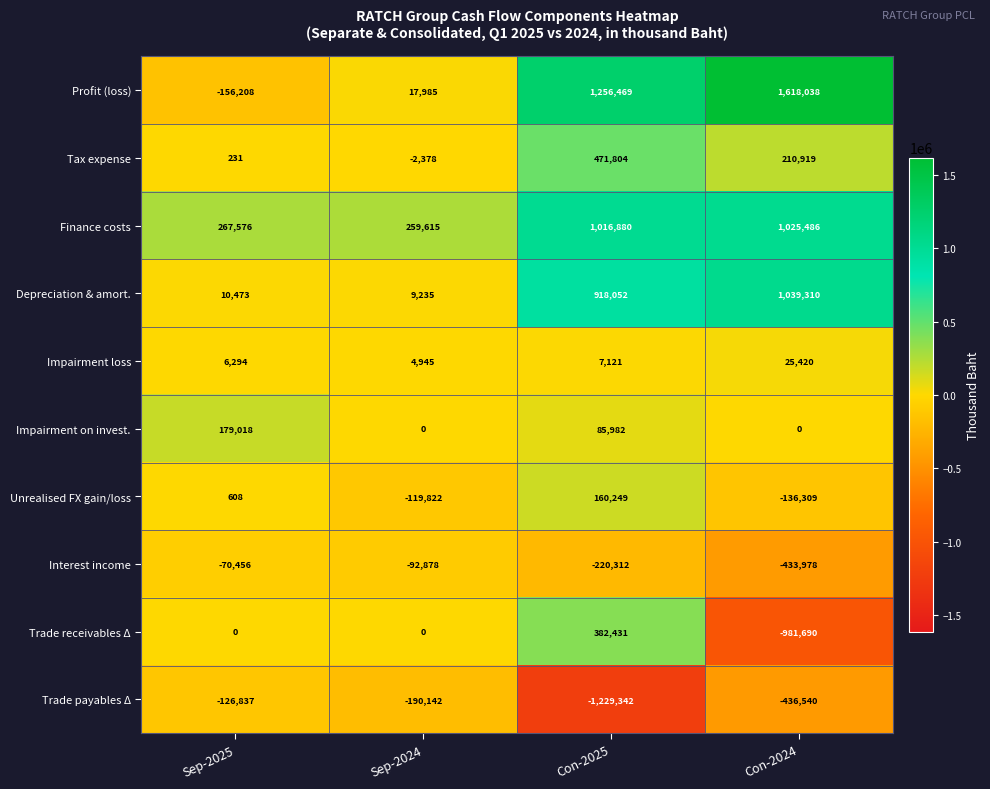

At which label does Tax expense first exceed 210919?

Con-2025